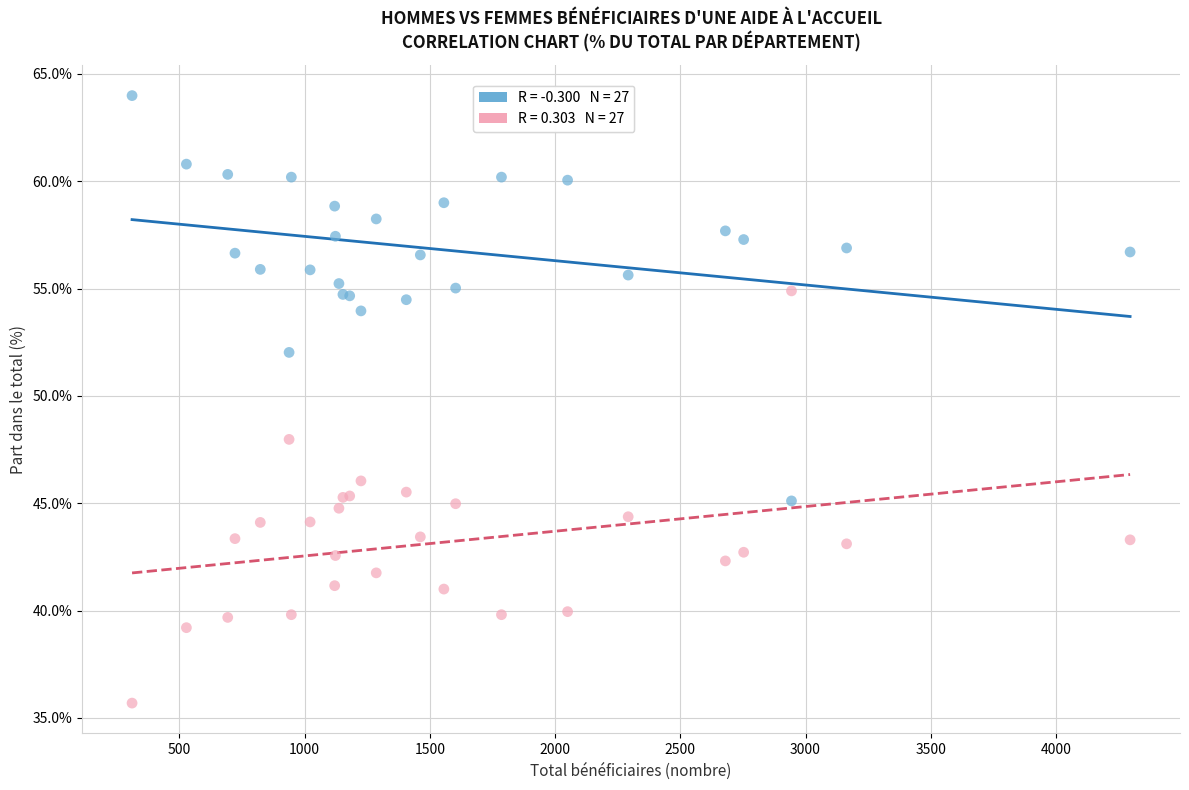

Across all series, what Y value is closest to 49?

48.0